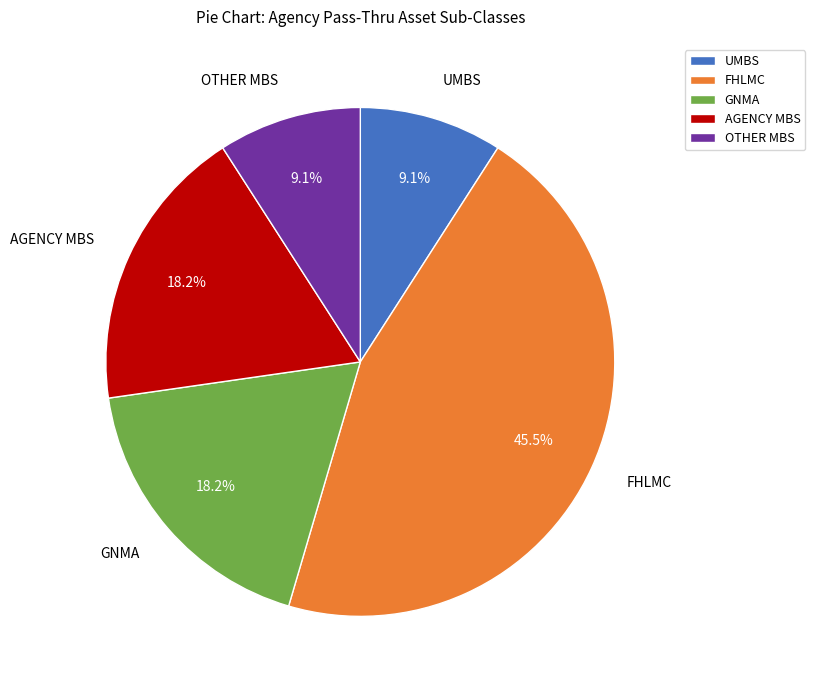

Count the number of slices in the pie.

5